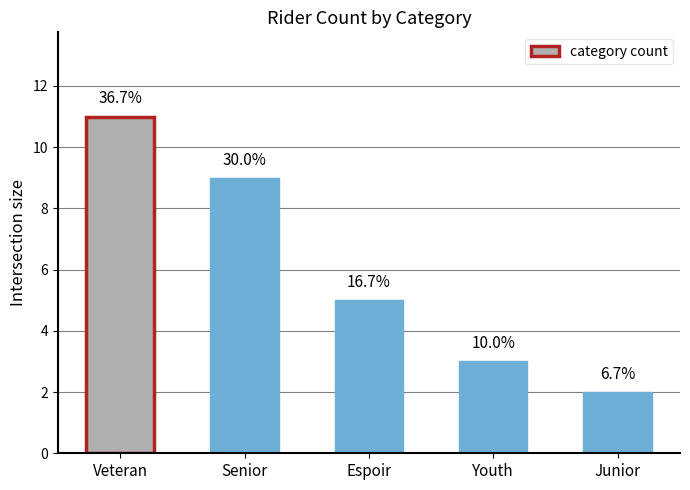

What is the value of the 4th bar from the left?

3